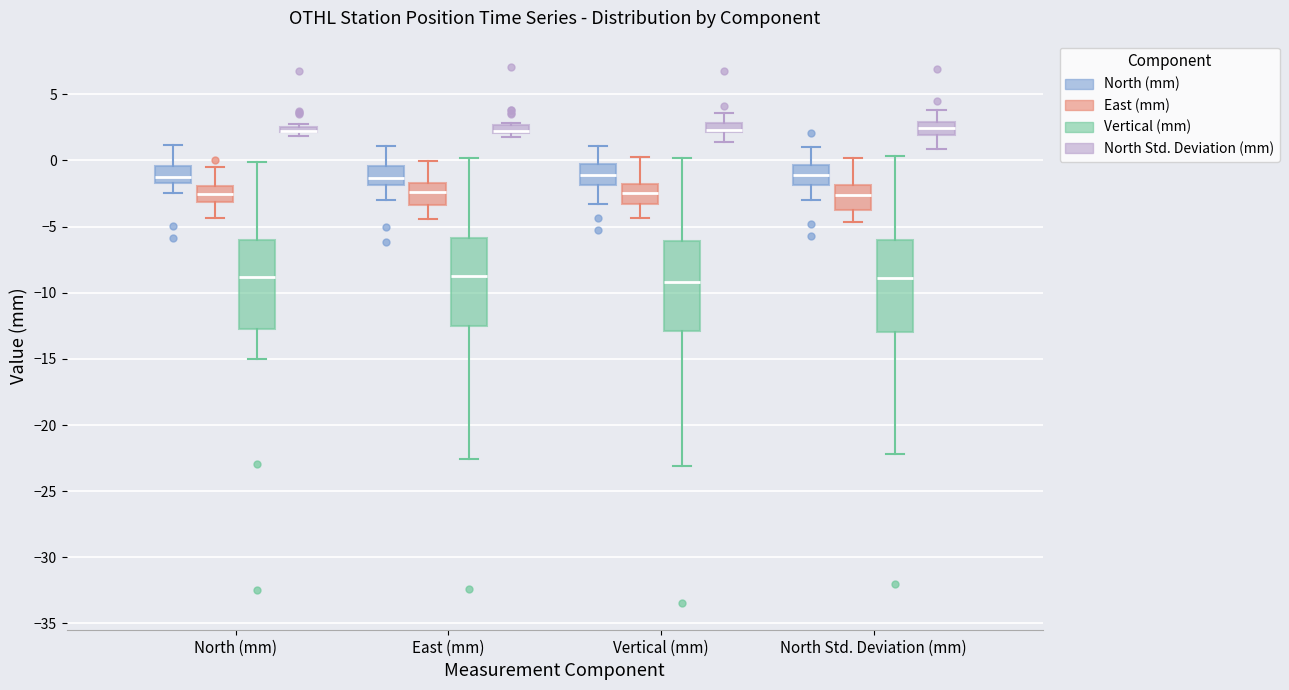

Where is the lower edge of the box for Vertical (mm) (North (mm)) on the y-axis? The values are not printed on the chart, so give them approximately, as read against the axis.

-2.0